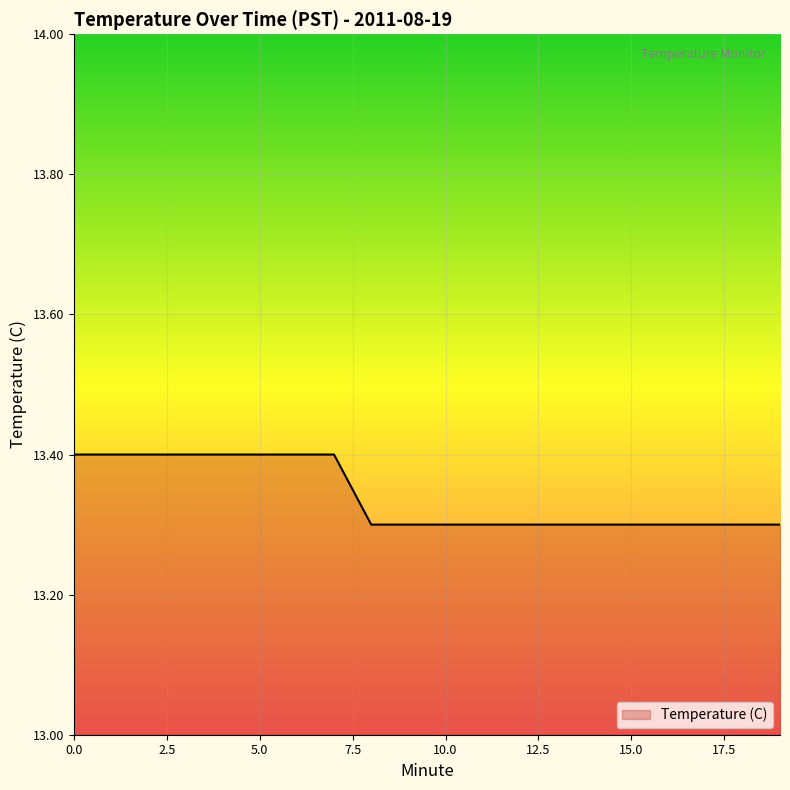

What is the sum of all values?

266.8